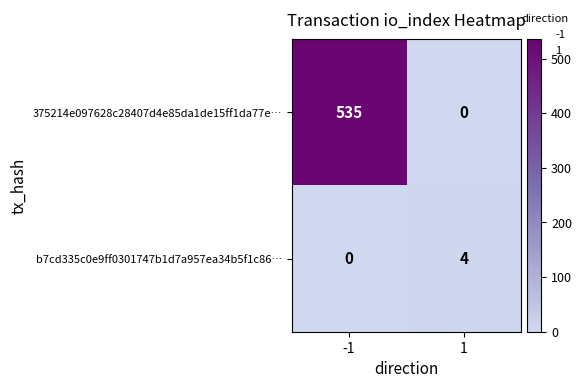

How many data points in 375214e097628c28407d4e85da1de15ff1da77e… are less than 535?

1